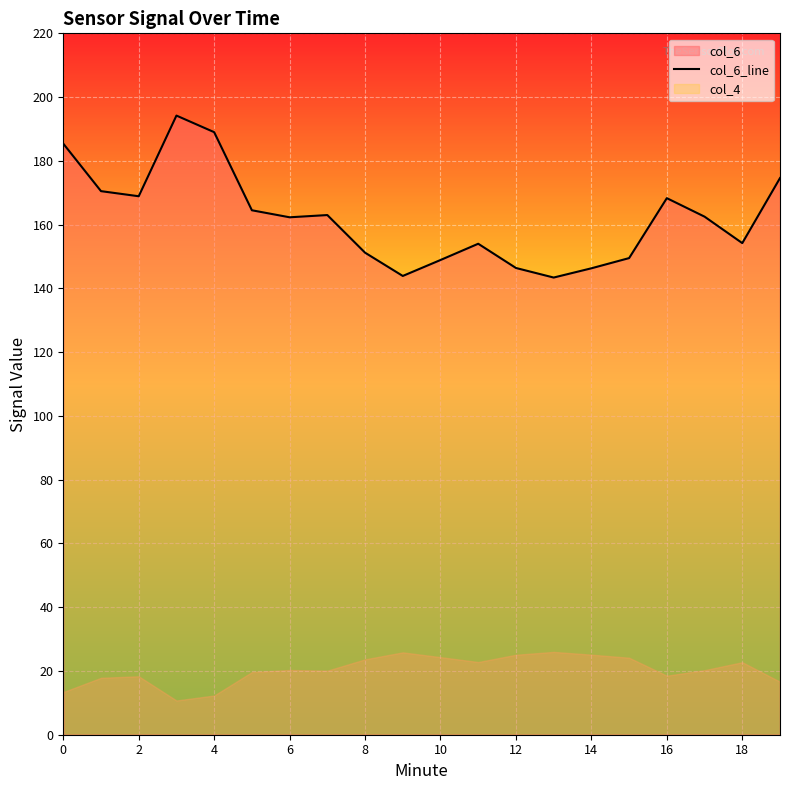

What is the highest value of the col_6_line series?

194.2